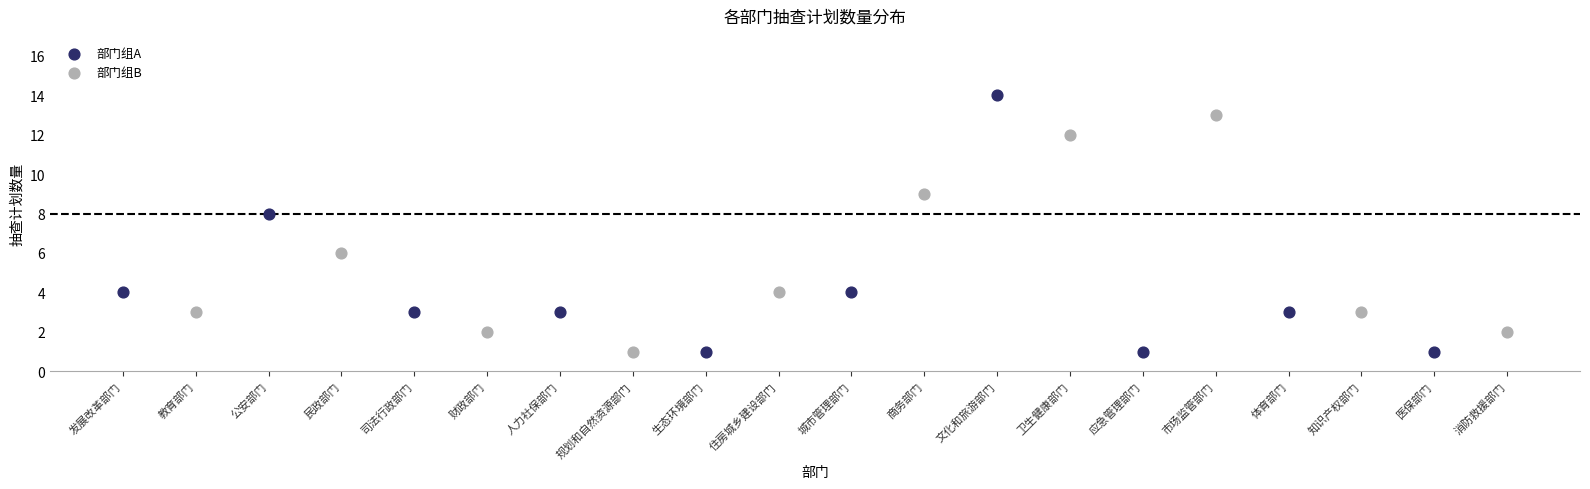

Which series reaches the maximum Y coordinate?

部门组A